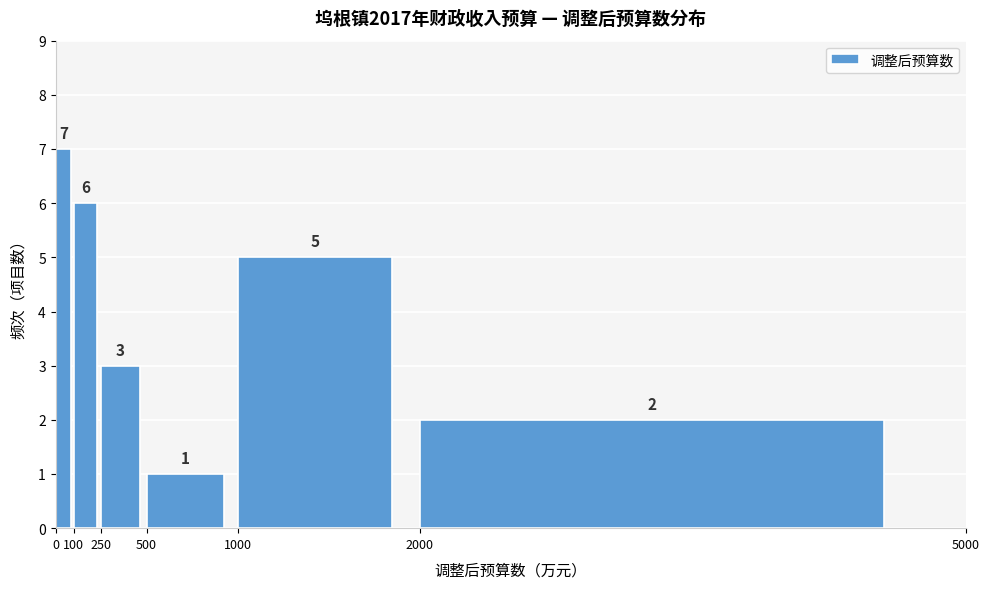

How tall is the bar that spans 1000 to 2000 on the x-axis?

5